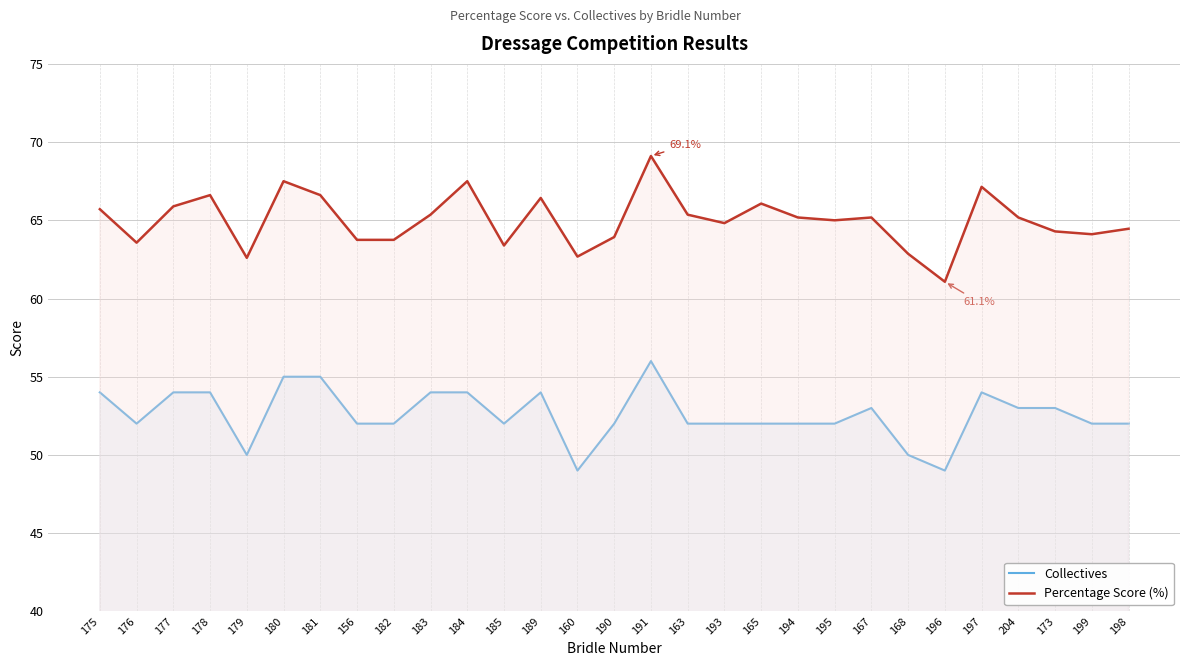

Reading left to right, extract all data points from this chart.

Collectives: 175=54.0	176=52.0	177=54.0	178=54.0	179=50.0	180=55.0	181=55.0	156=52.0	182=52.0	183=54.0	184=54.0	185=52.0	189=54.0	160=49.0	190=52.0	191=56.0	163=52.0	193=52.0	165=52.0	194=52.0	195=52.0	167=53.0	168=50.0	196=49.0	197=54.0	204=53.0	173=53.0	199=52.0	198=52.0
Percentage Score (%): 175=65.7	176=63.6	177=65.9	178=66.6	179=62.6	180=67.5	181=66.6	156=63.8	182=63.8	183=65.4	184=67.5	185=63.4	189=66.4	160=62.7	190=63.9	191=69.1	163=65.4	193=64.8	165=66.1	194=65.2	195=65.0	167=65.2	168=62.9	196=61.1	197=67.1	204=65.2	173=64.3	199=64.1	198=64.5